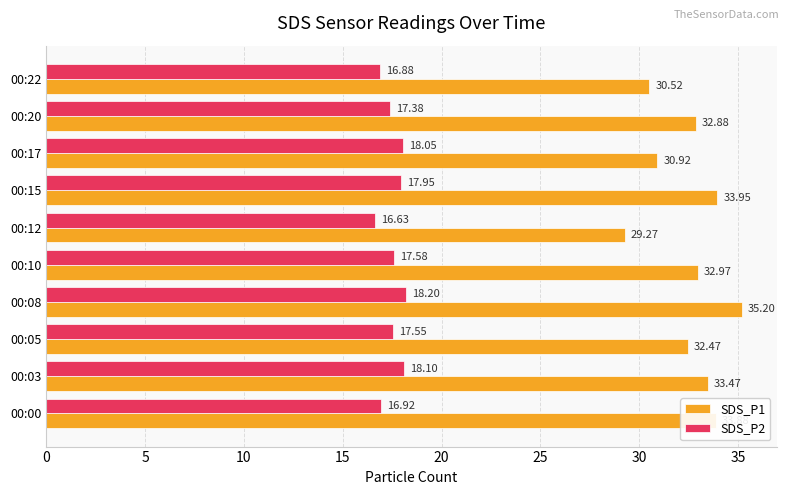

List the labels in order of SDS_P1 value, largest first.

00:08, 00:15, 00:00, 00:03, 00:10, 00:20, 00:05, 00:17, 00:22, 00:12